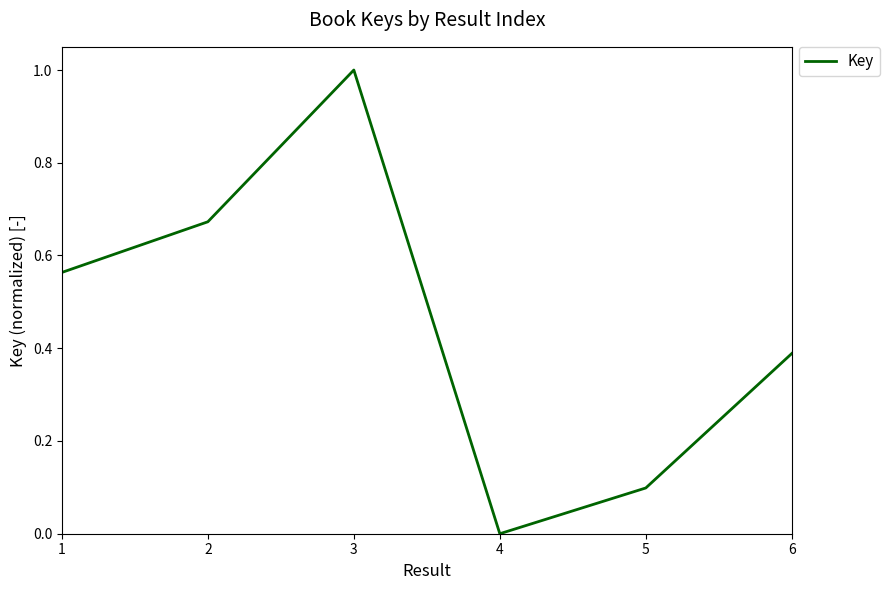

How many lines are shown in the chart?

1